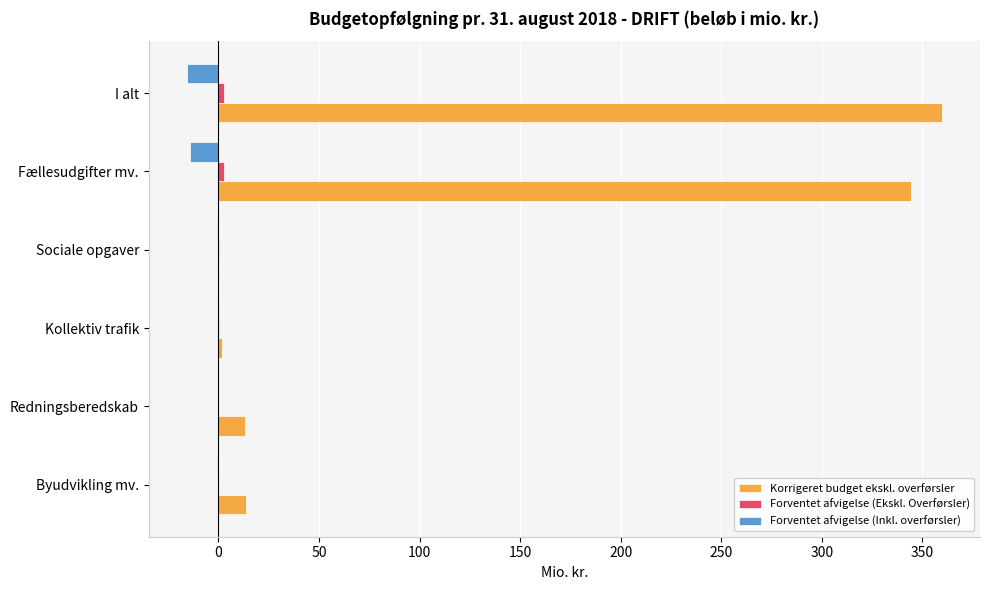

True or false: Korrigeret budget ekskl. overførsler has a value of 13.4 at Redningsberedskab.

True